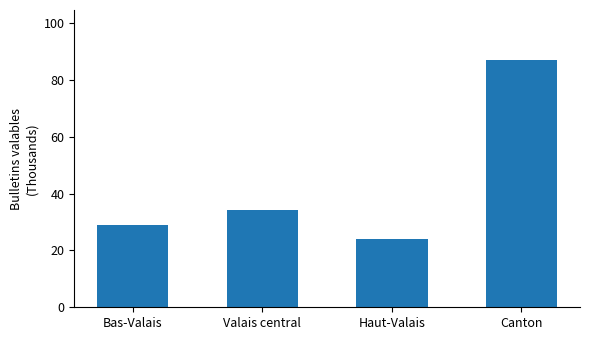

What is the value of the 3rd bar from the left?

24.1